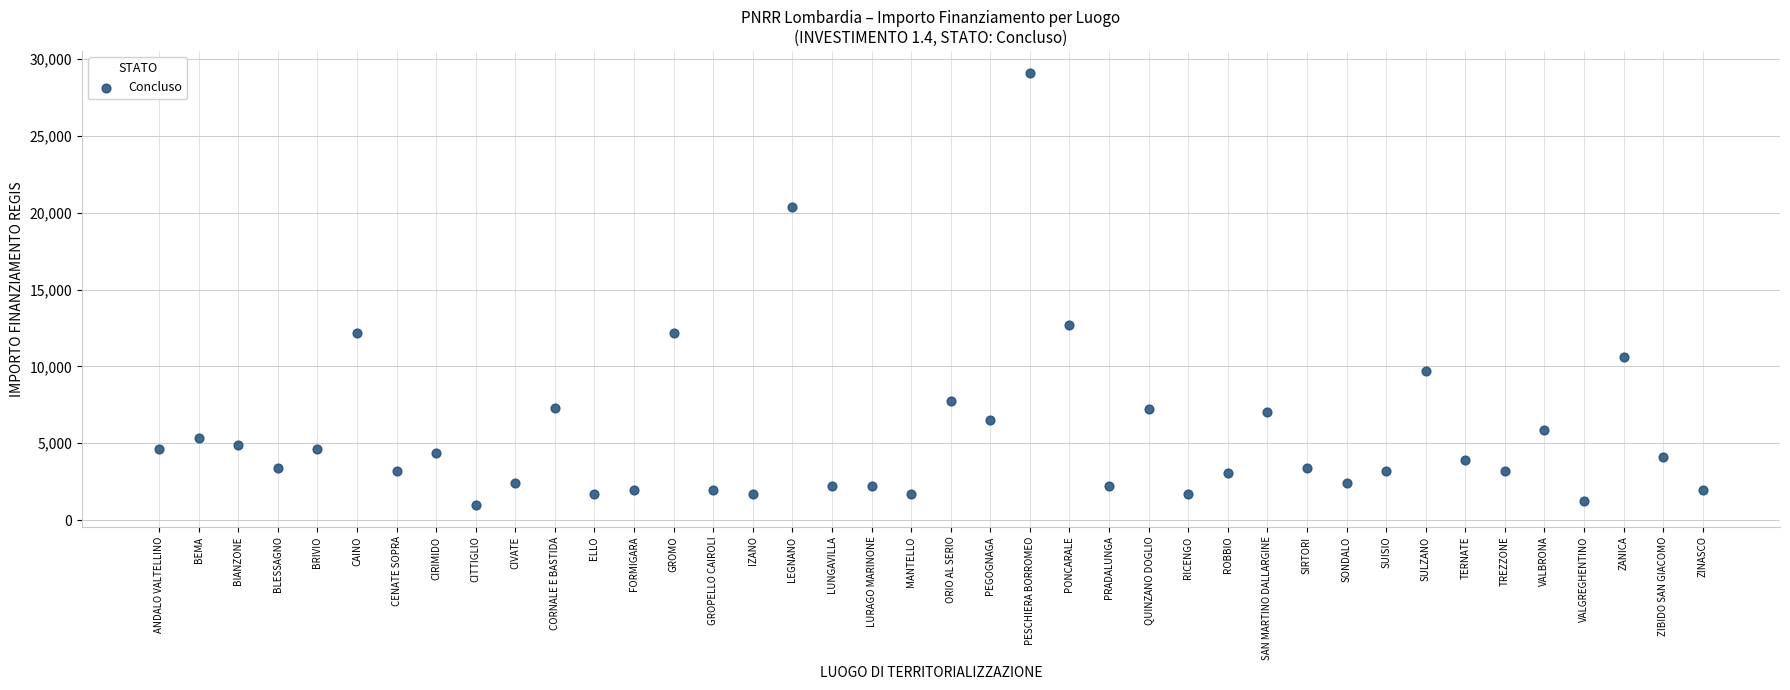

What is the range of Y values (max minus min)?

28148